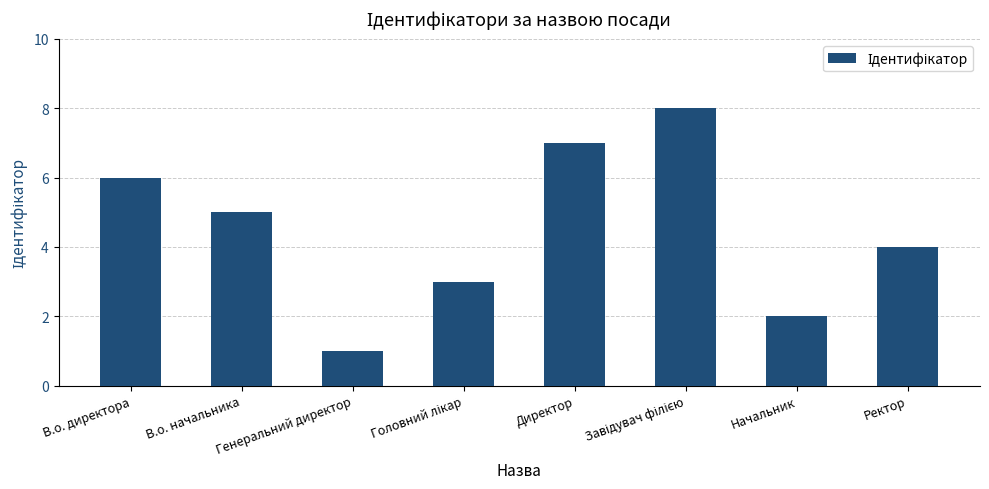

Count the number of data series in this chart.

1